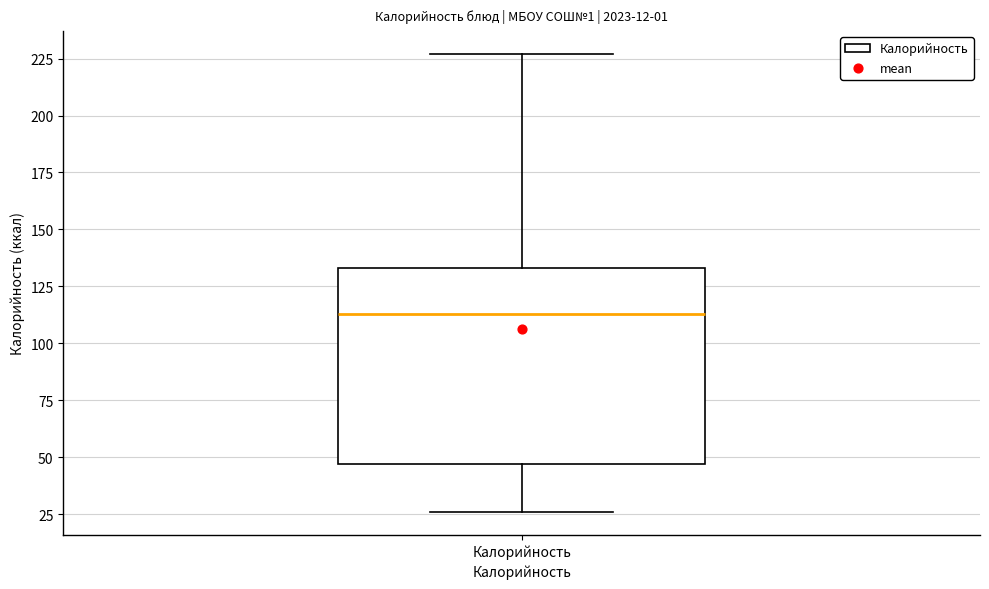

Read this box plot against the y-axis: the position of the median line, the range covered by the box, and the ends of both whiskers. The values are not printed on the chart, so give them approximately, as read against the axis.

median 115, box 45 to 135, whiskers 25 to 225